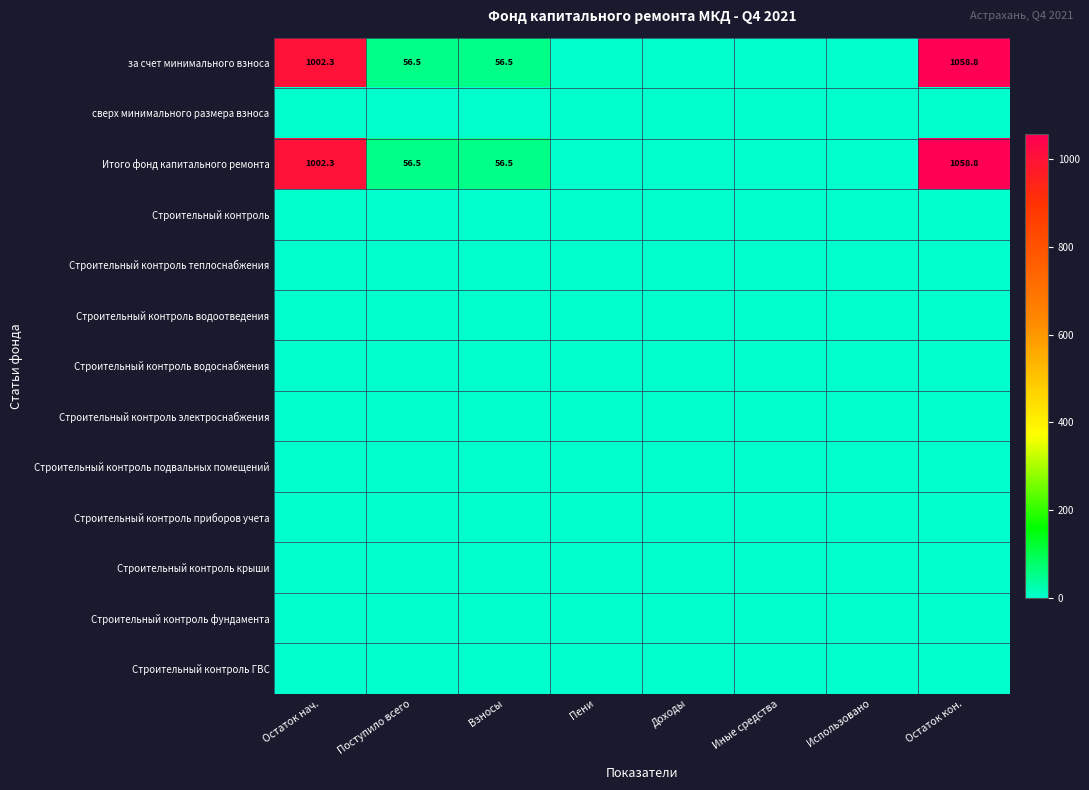

What is the sum of the Итого фонд капитального ремонта values at Остаток нач. and Поступило всего?

1058.8